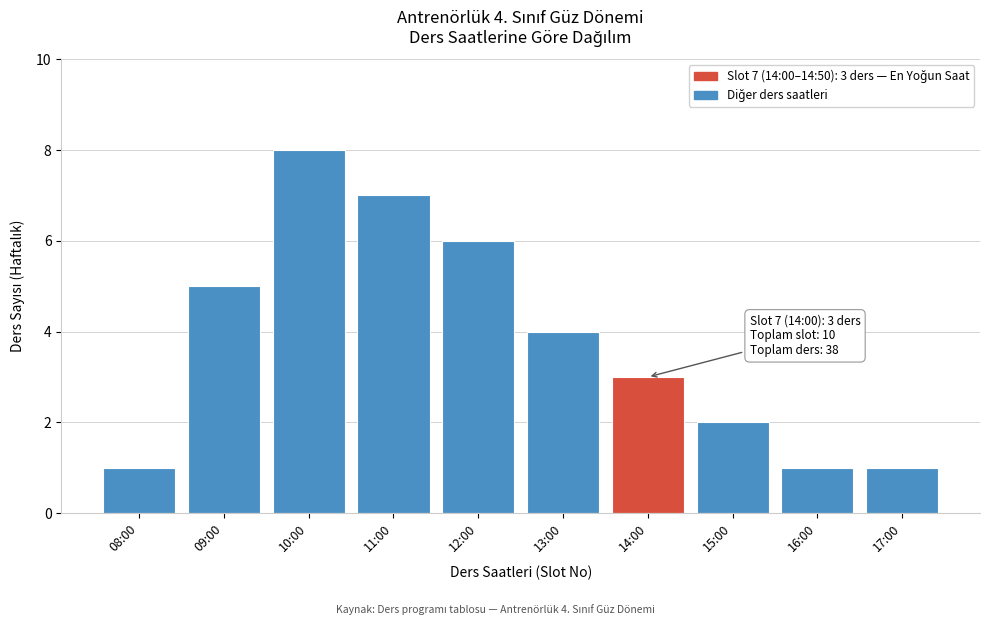

Reading left to right, transcribe all the data shown in this chart.

1	5	8	7	6	4	3	2	1	1